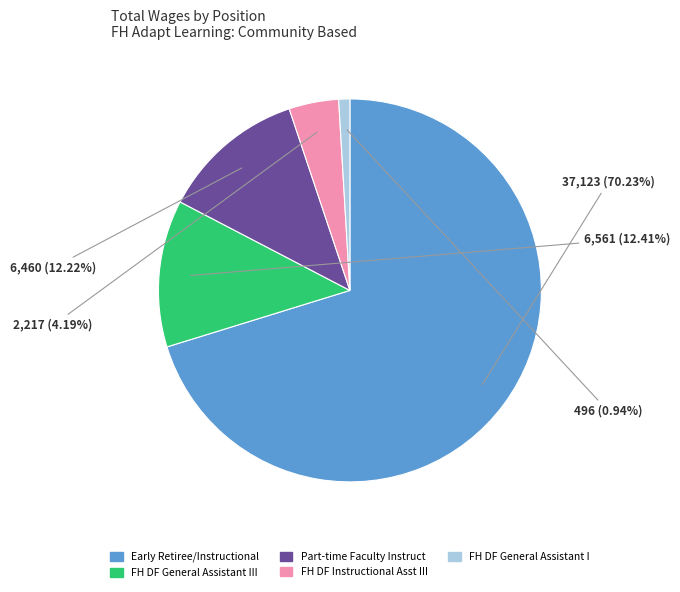

Is there a majority slice in this chart?

Yes